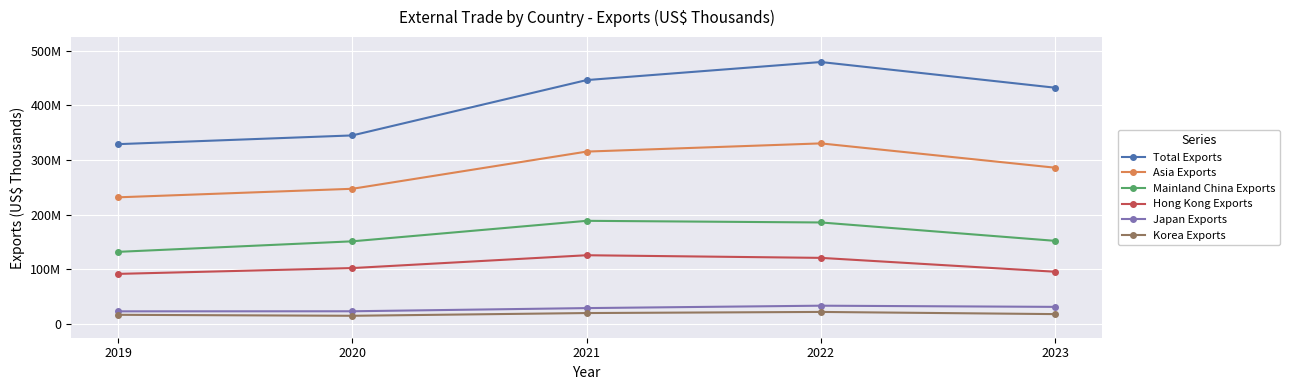

Reading left to right, what are all the values shown in this chart?

Total Exports: 2019=329157320	2020=345125944	2021=446371191	2022=479415230	2023=432419962
Asia Exports: 2019=231888469	2020=247496889	2021=315539500	2022=330538307	2023=286067349
Mainland China Exports: 2019=132114565	2020=151381360	2021=188874561	2022=185875178	2023=152238741
Hong Kong Exports: 2019=91789357	2020=102446179	2021=125902555	2022=121092996	2023=95725727
Japan Exports: 2019=23278741	2020=23398254	2021=29206218	2022=33608899	2023=31434886
Korea Exports: 2019=16917052	2020=15140525	2021=20140178	2022=22178146	2023=18203299